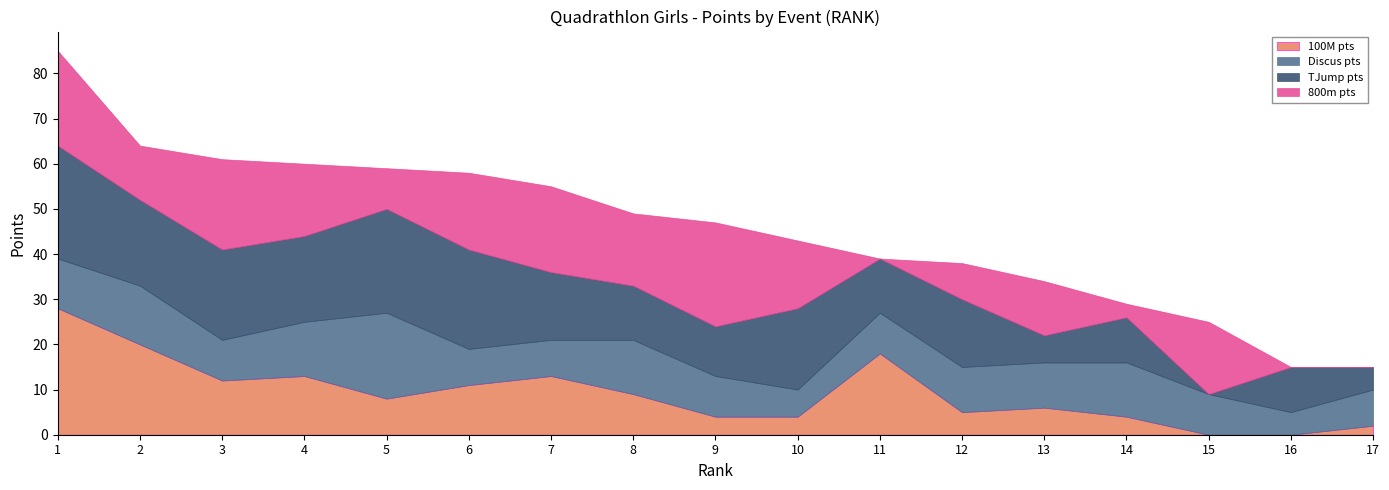

What is the maximum value for 100M_pts?

28